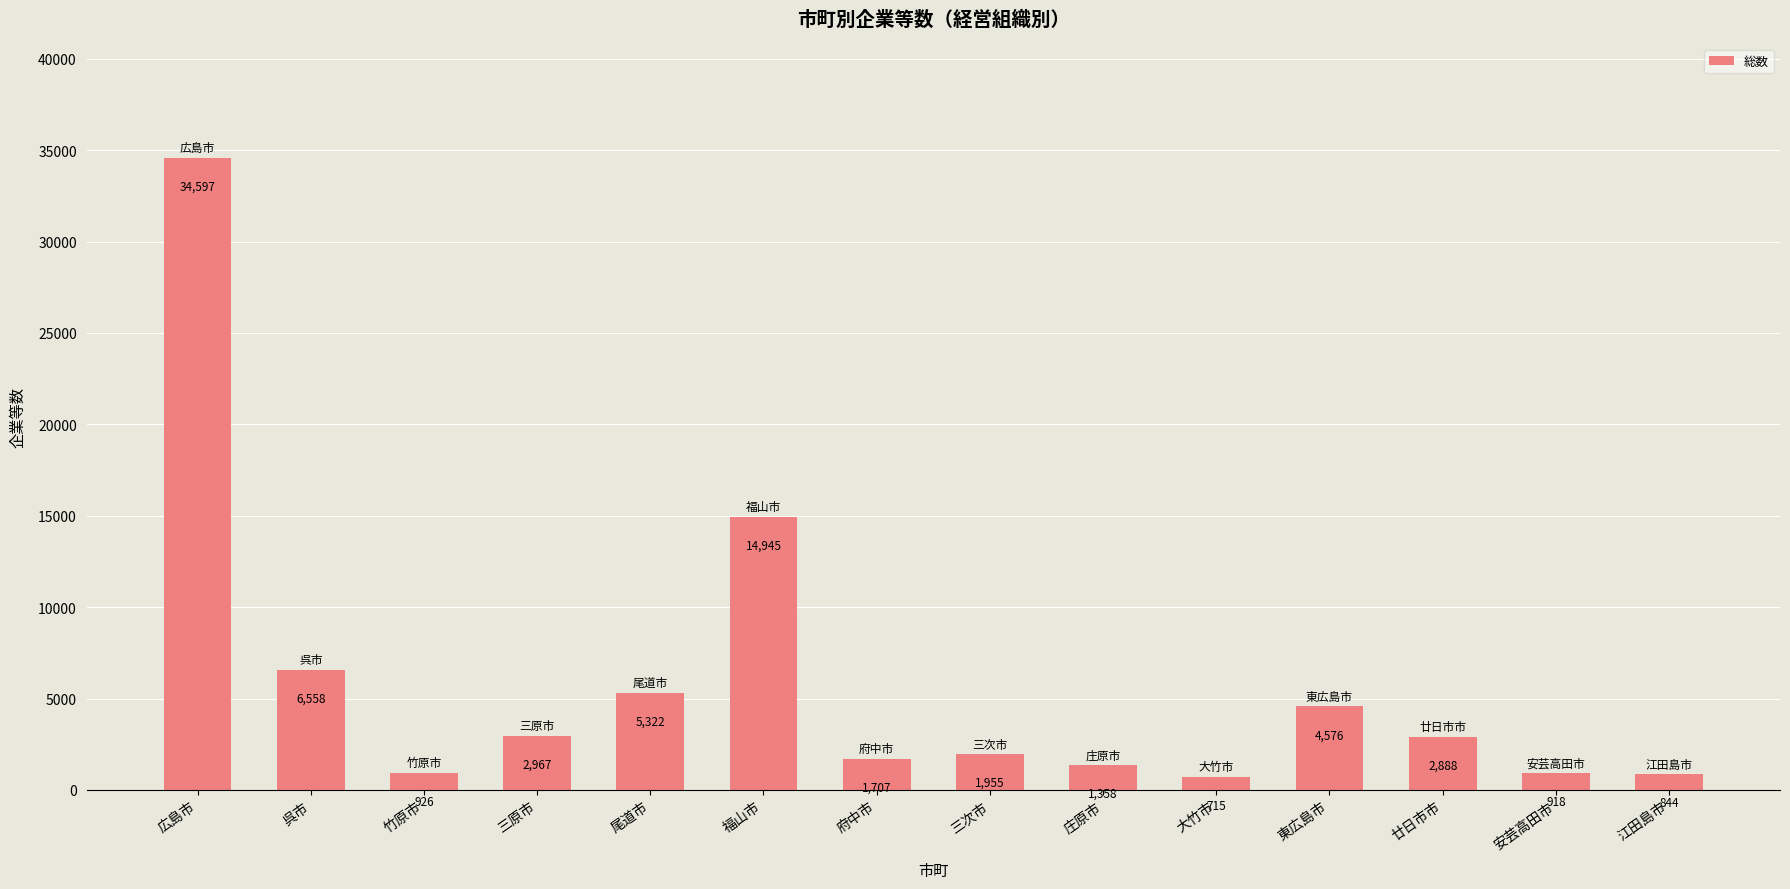

What is the difference between the maximum and minimum values?

33882